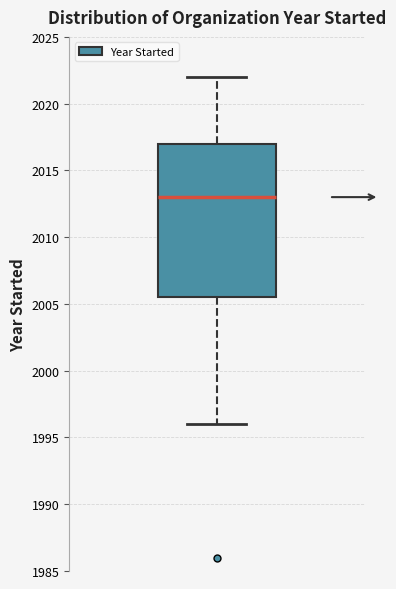

Transcribe this box plot: give where the median line is, the range the box spans, and where the two whiskers end, as read against the y-axis. The values are not printed on the chart, so give them approximately, as read against the axis.

median 2013.0, box 2005.5 to 2017.0, whiskers 1996.0 to 2022.0